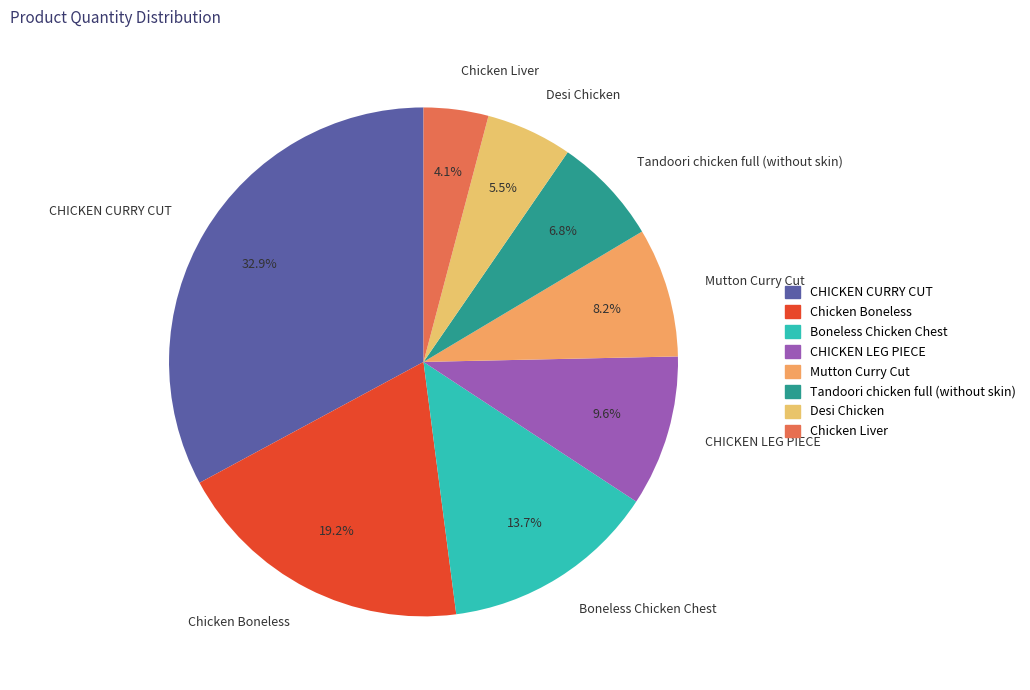

Is there a majority slice in this chart?

No